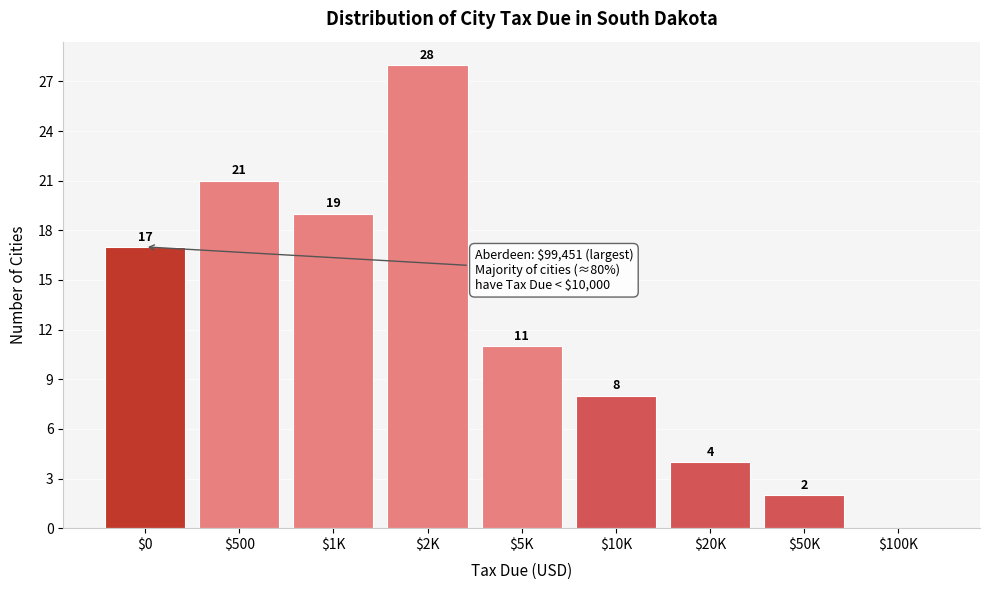

What is the greatest value displayed?

28